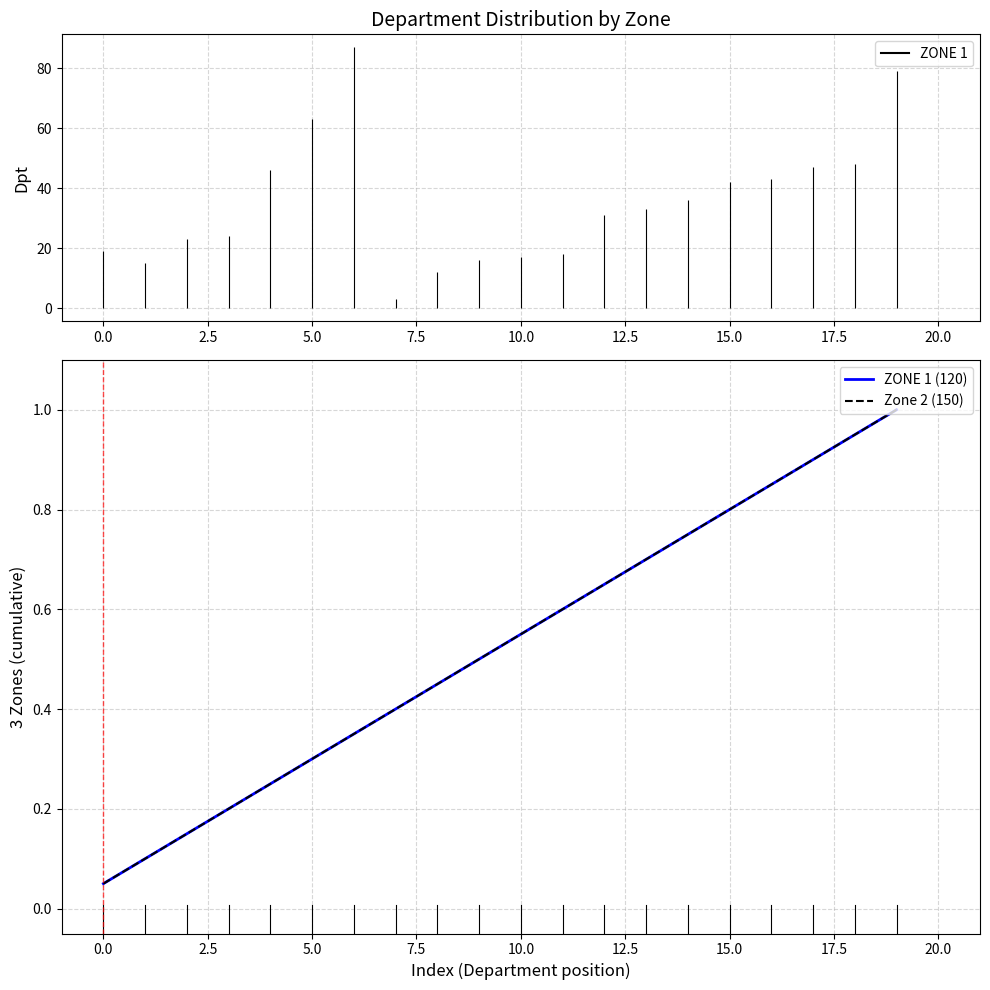

What is the difference between the maximum and minimum values in the Zone 2 (150) series?

1.0